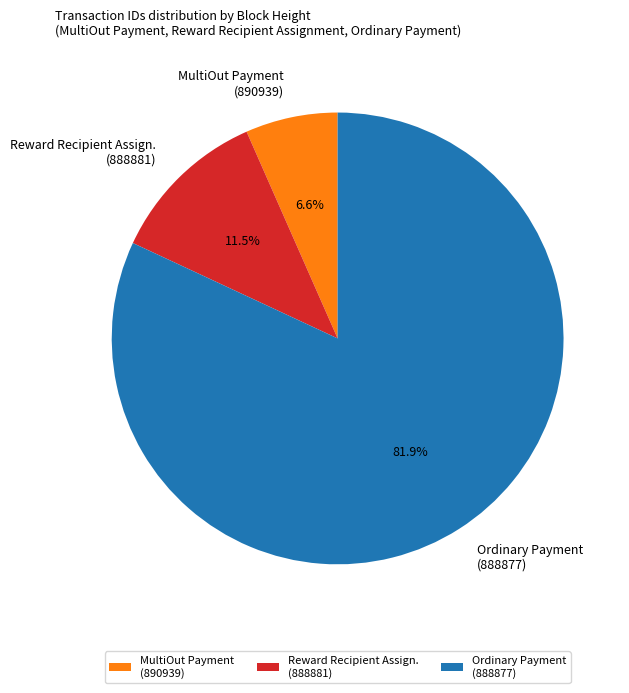

Do Reward Recipient Assign. (888881) and MultiOut Payment (890939) together represent more than half of the pie?

No